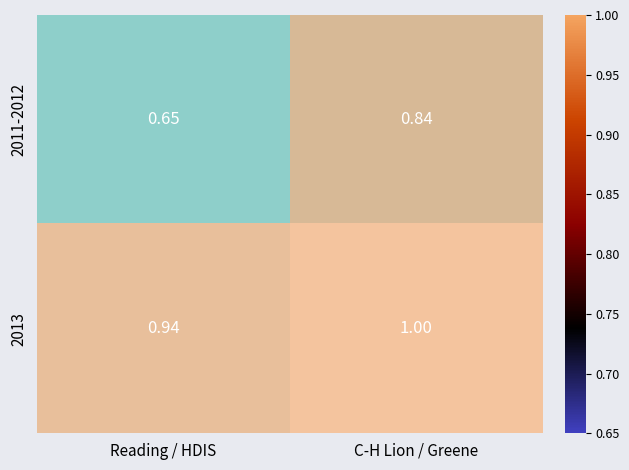

At which label is 2013 closest to 0?

Reading / HDIS